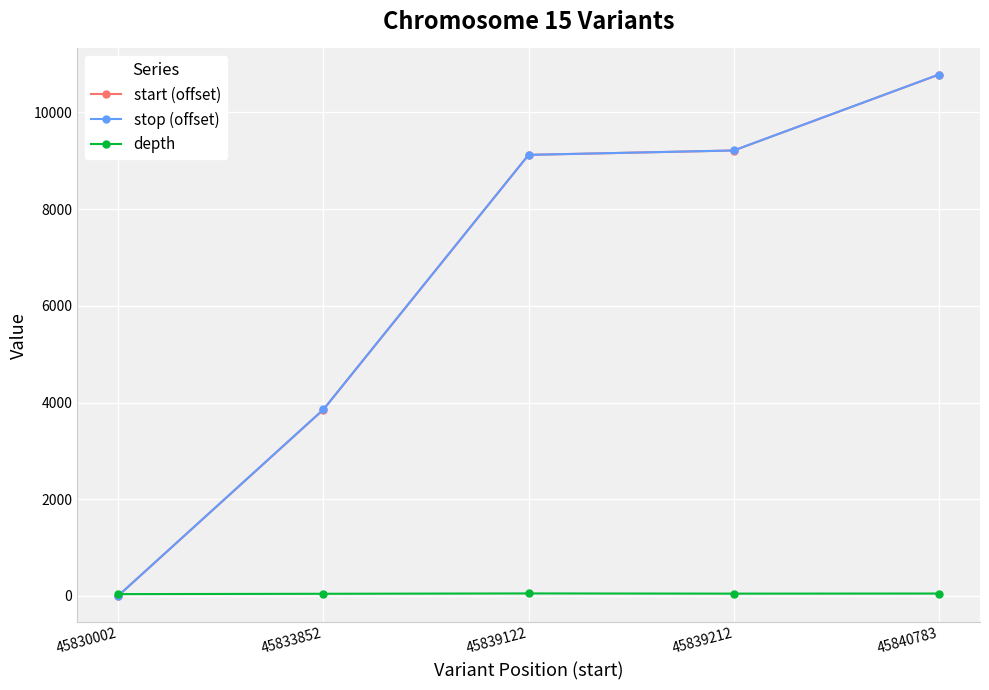

What is the value of the start (offset) point at the 3rd from the left?

9122